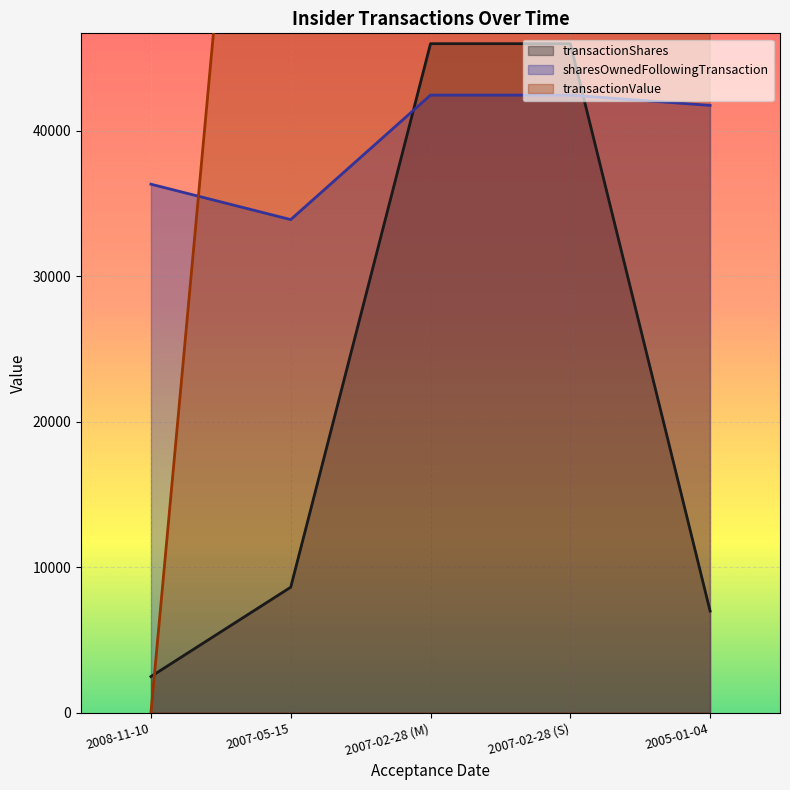

What is the label of the 2nd point from the right?

2007-02-28 (S)